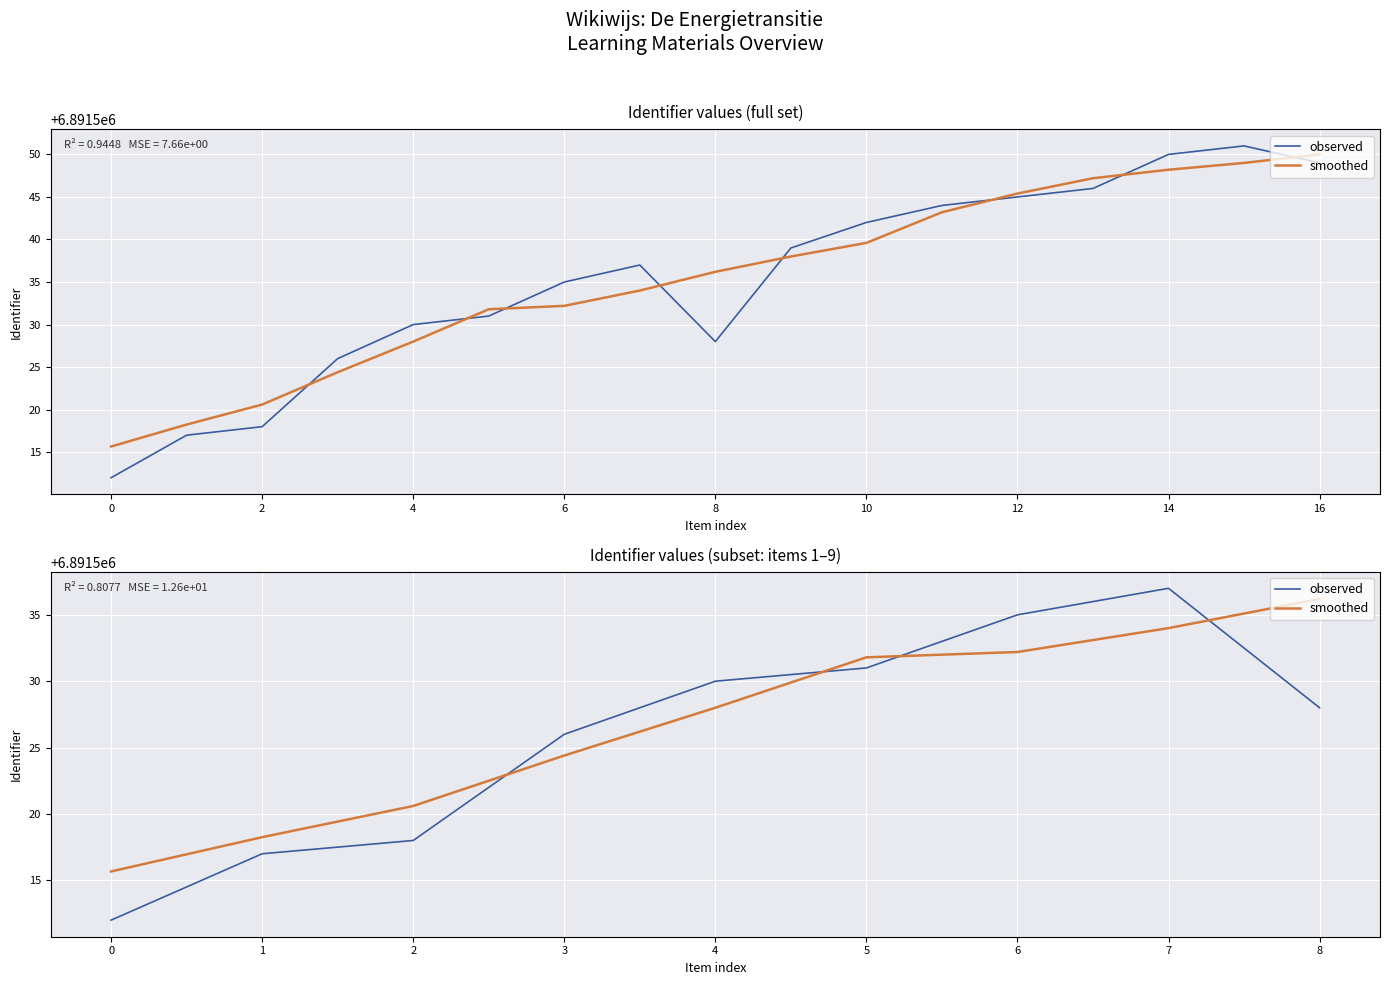

At how many categories does at least one series exceed 6891531?

4